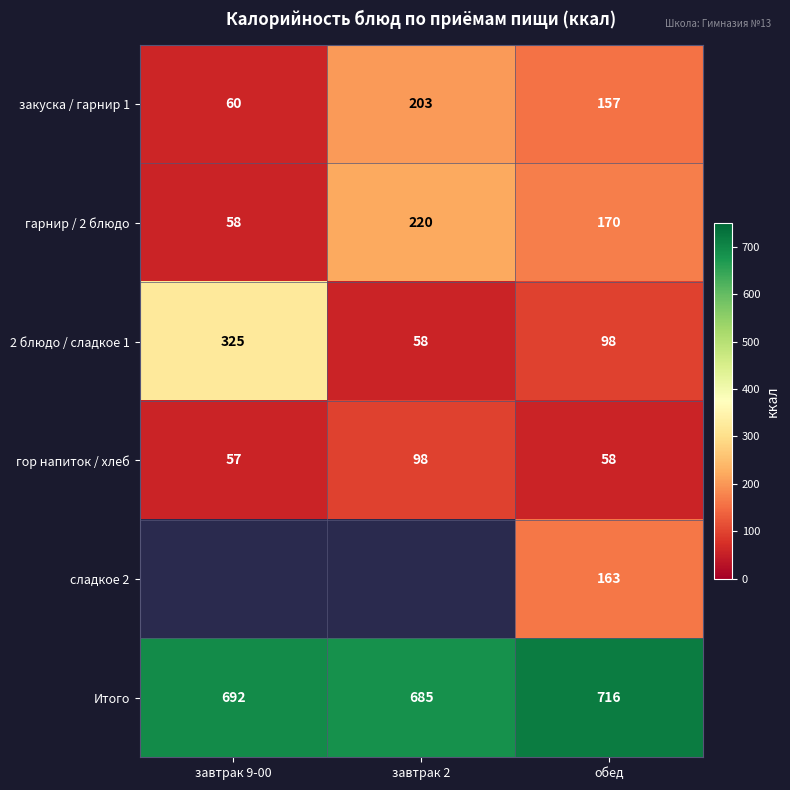

List the labels in order of гор напиток / хлеб value, smallest first.

завтрак 9-00, обед, завтрак 2